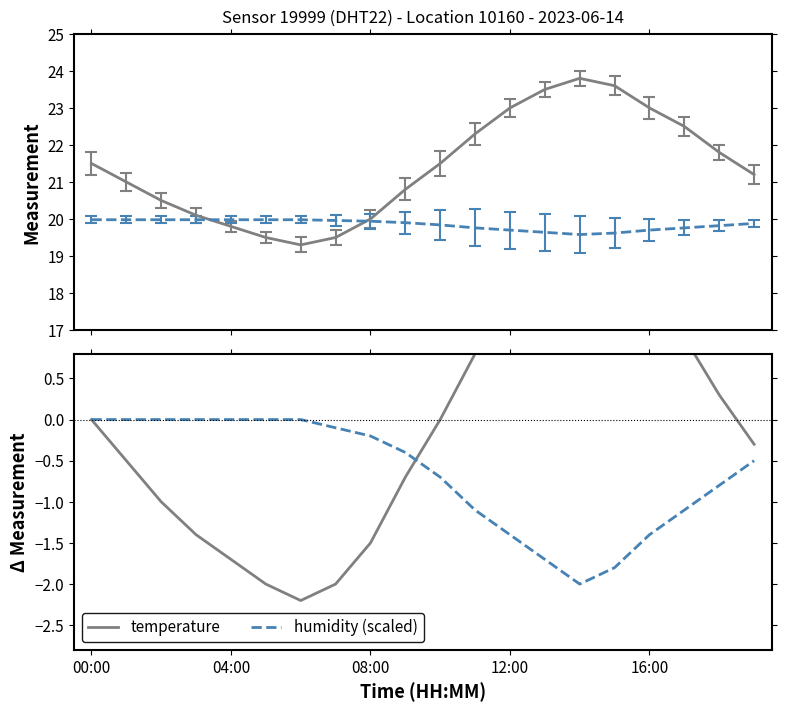

What is the value of the temperature point at the 14th from the left?

2.0